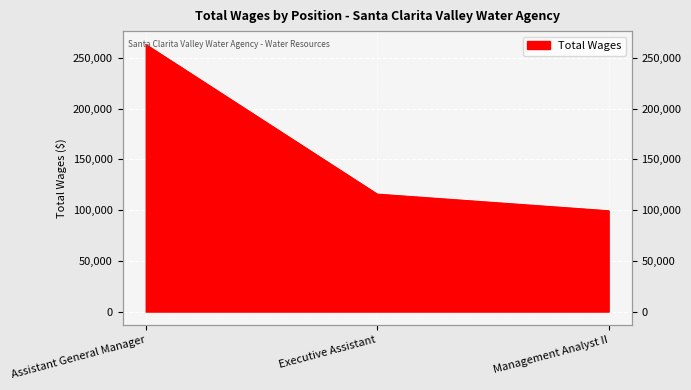

List the labels in order of value, largest first.

Assistant General Manager, Executive Assistant, Management Analyst II